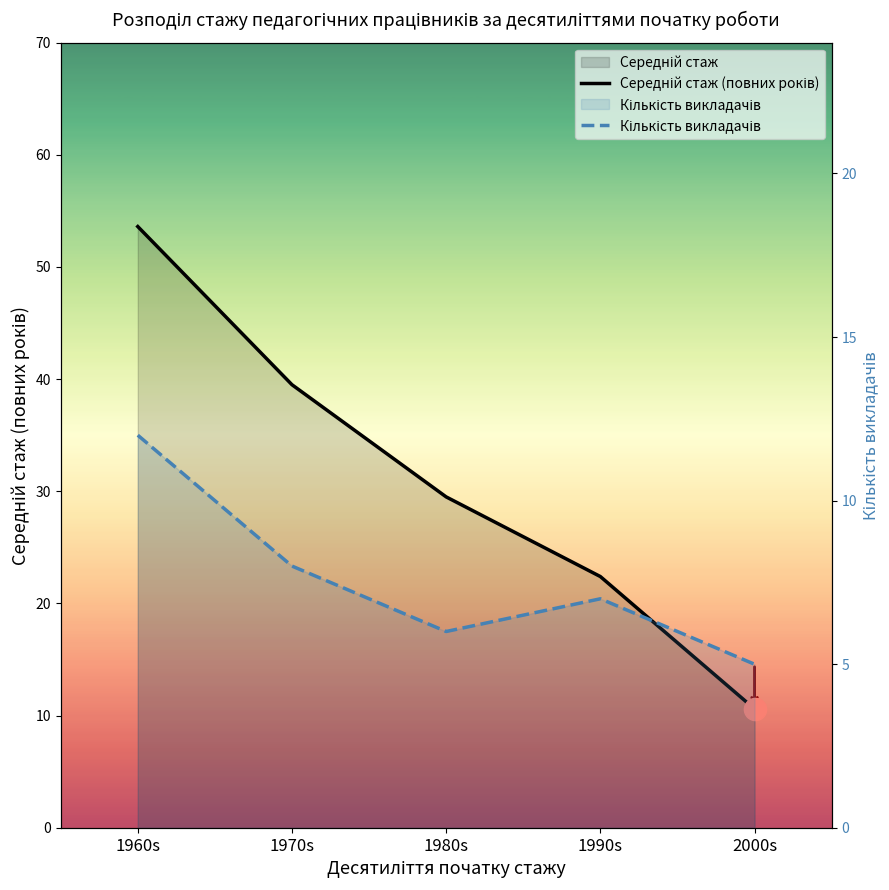

Which label corresponds to the largest value in the chart?

1960s